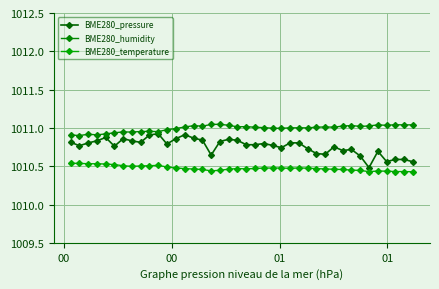

At how many categories does at least one series exceed 1010?

40